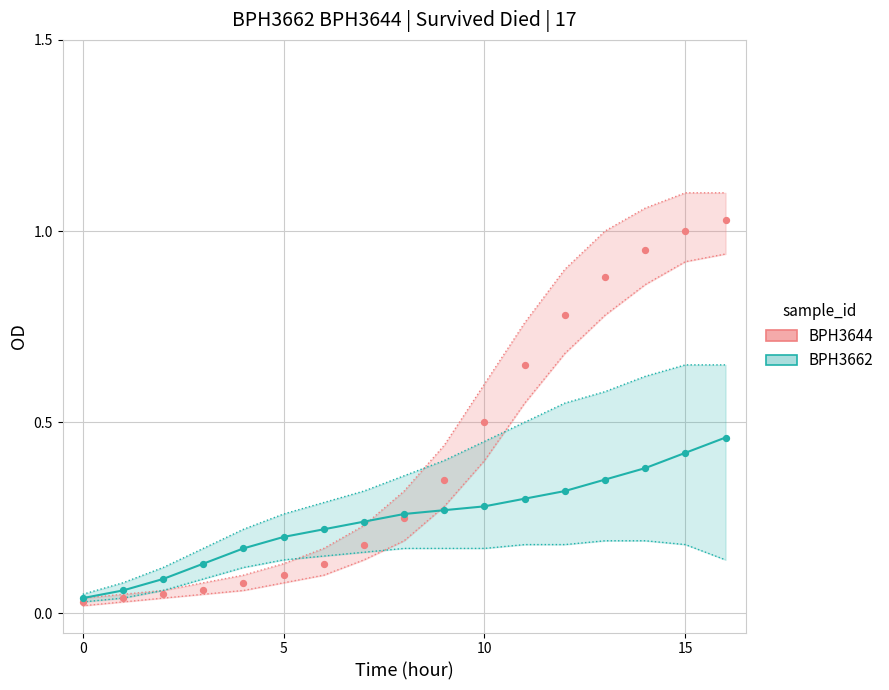

What are all the series names shown in the legend?

BPH3644, BPH3662